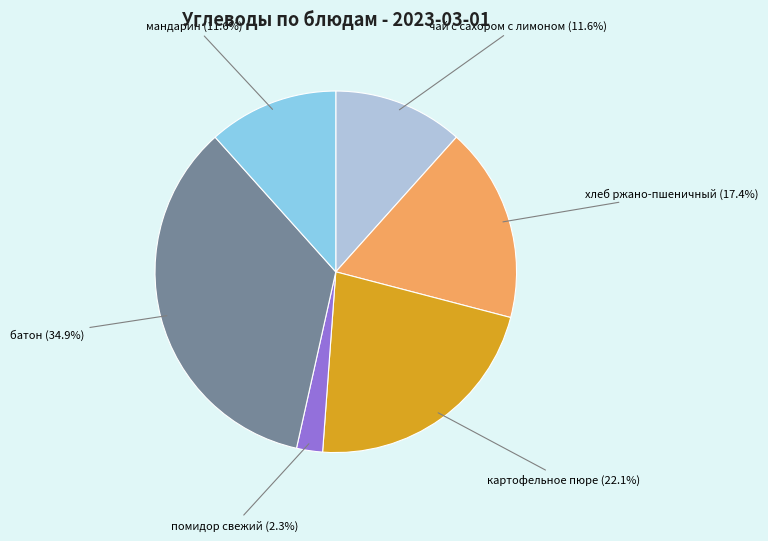

Is there a majority slice in this chart?

No